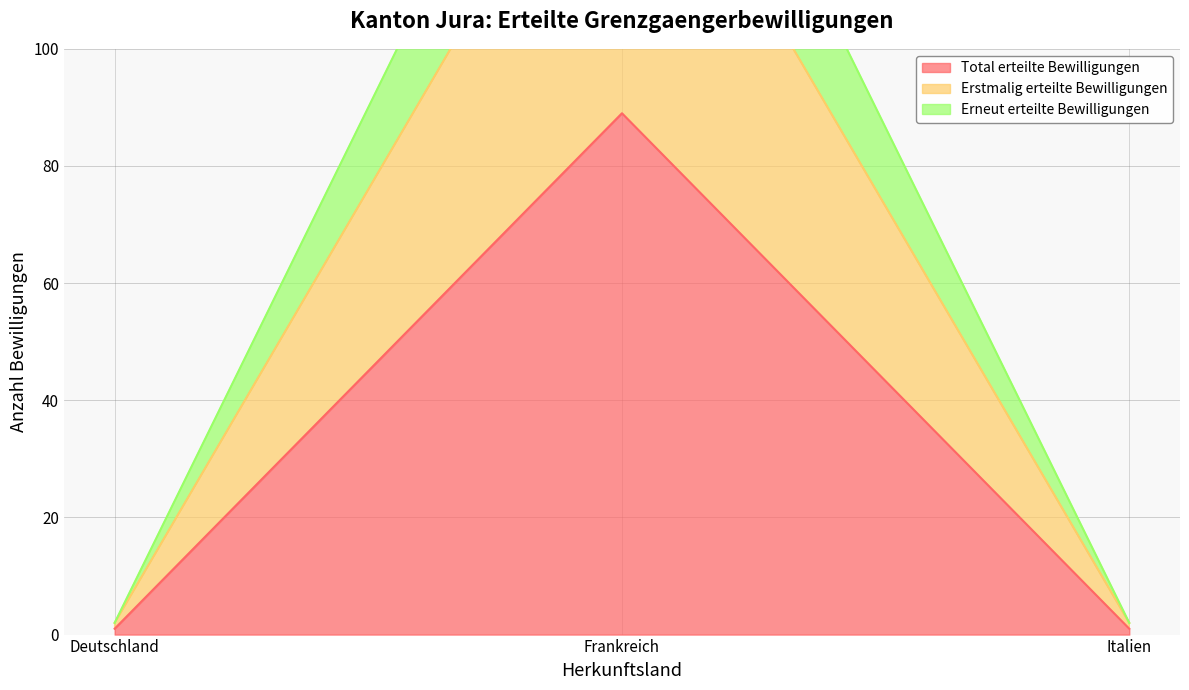

Is it true that Erstmalig erteilte Bewilligungen equals 2 at Italien?

True